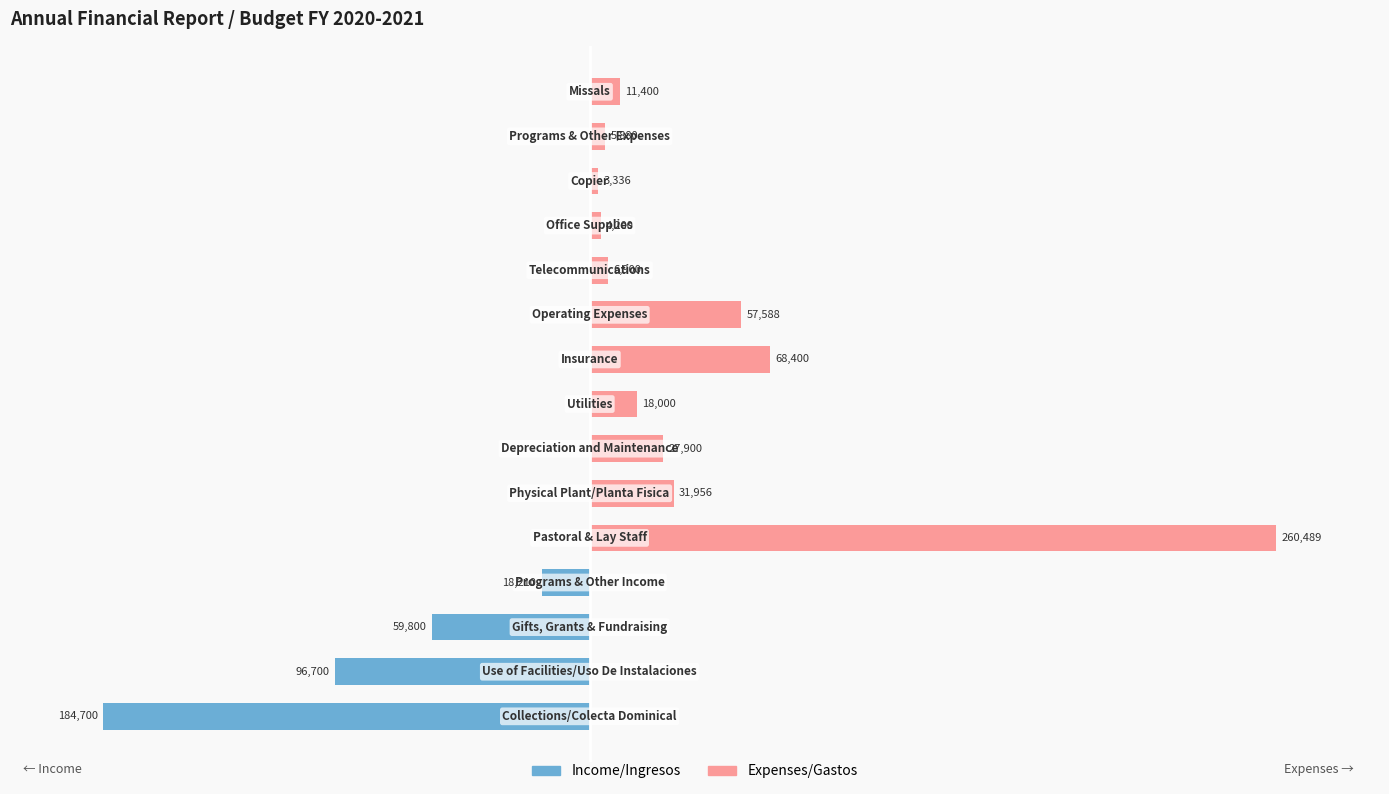

List the series in order of their overall mean, highest first.

Expenses/Gastos, Income/Ingresos